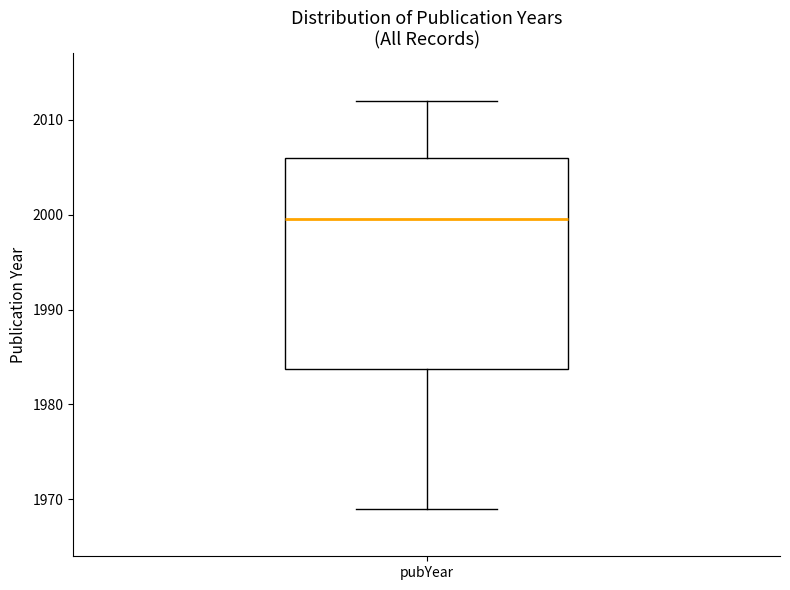

Read this box plot against the y-axis: the position of the median line, the range covered by the box, and the ends of both whiskers. The values are not printed on the chart, so give them approximately, as read against the axis.

median 2000, box 1984 to 2006, whiskers 1969 to 2012